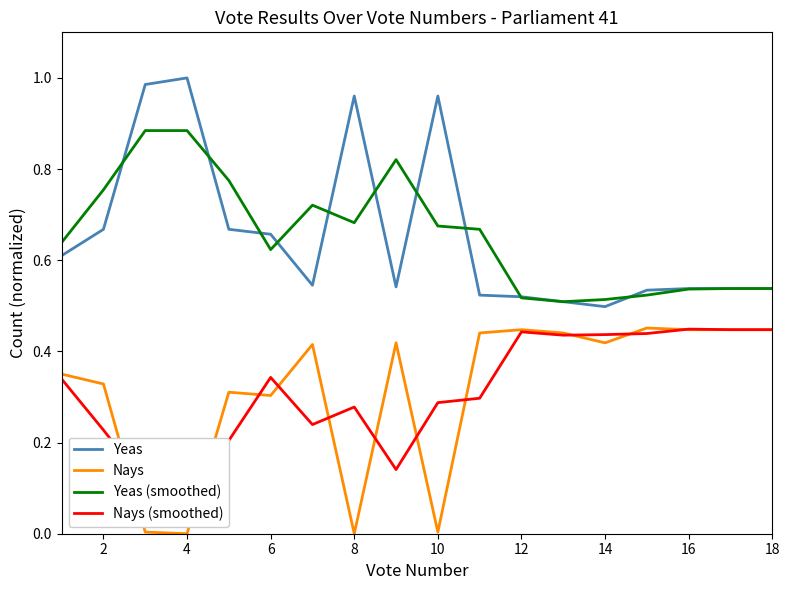

Does the chart display data point markers on the line(s)?

No